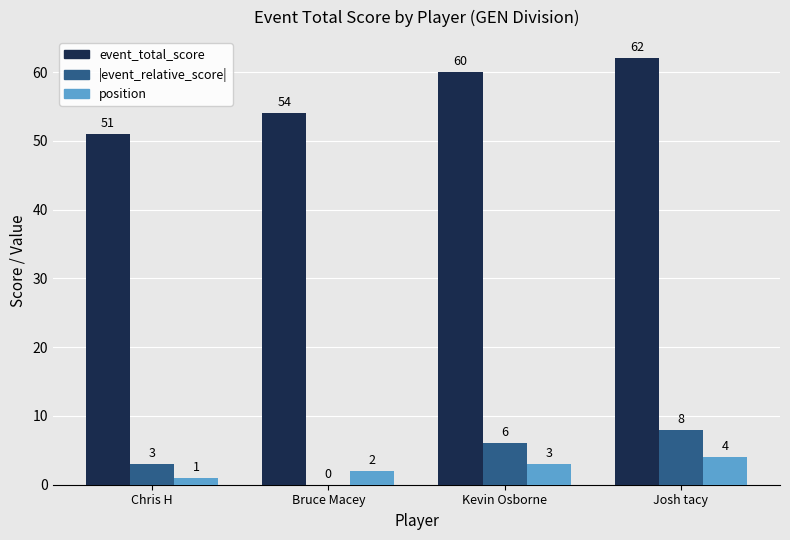

What is the sum of the position values at Bruce Macey and Chris H?

3